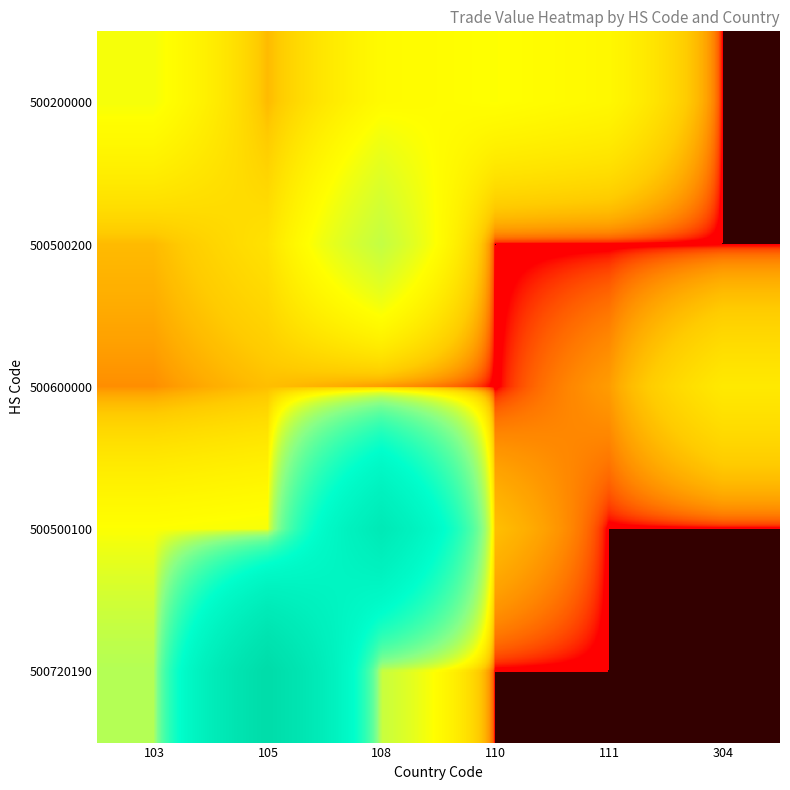

Reading left to right, list all the values displayed in this chart.

500200000: 103=5607	105=974	108=4580	110=5155	111=4260	304=0
500500200: 103=978	105=2437	108=9806	110=0	111=0	304=0
500600000: 103=414	105=1068	108=509	110=0	111=546	304=2938
500500100: 103=5152	105=5560	108=157831	110=1066	111=0	304=0
500720190: 103=11703	105=263563	108=9409	110=0	111=0	304=0